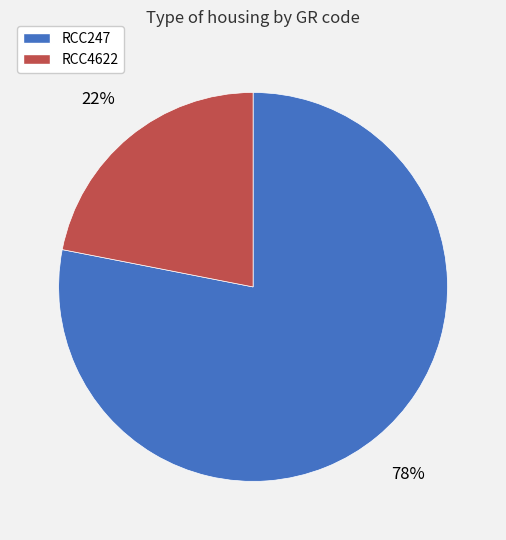

How many segments does this pie chart have?

2